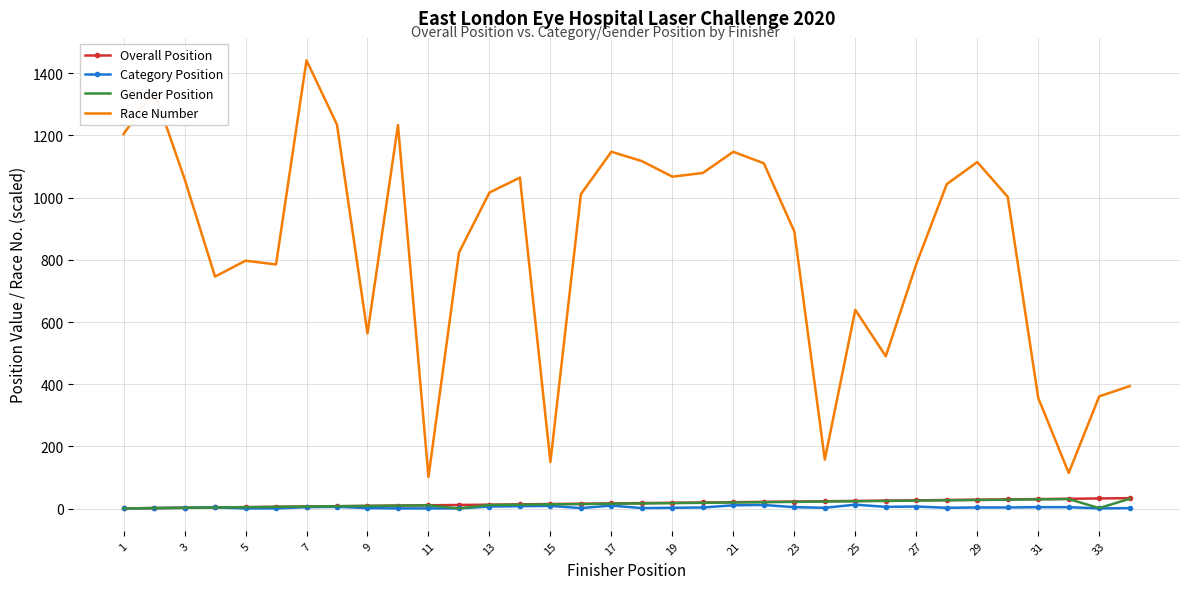

Which series has the largest range (max minus min)?

Race Number